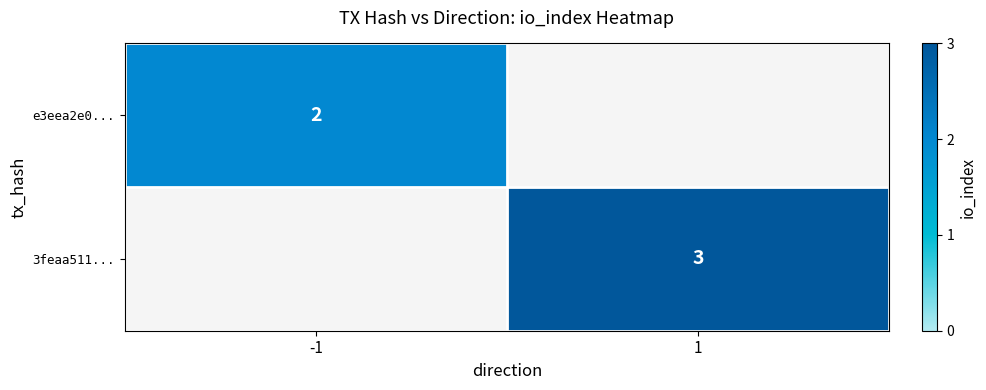

Is it true that 3feaa511... equals 2 at 1?

False